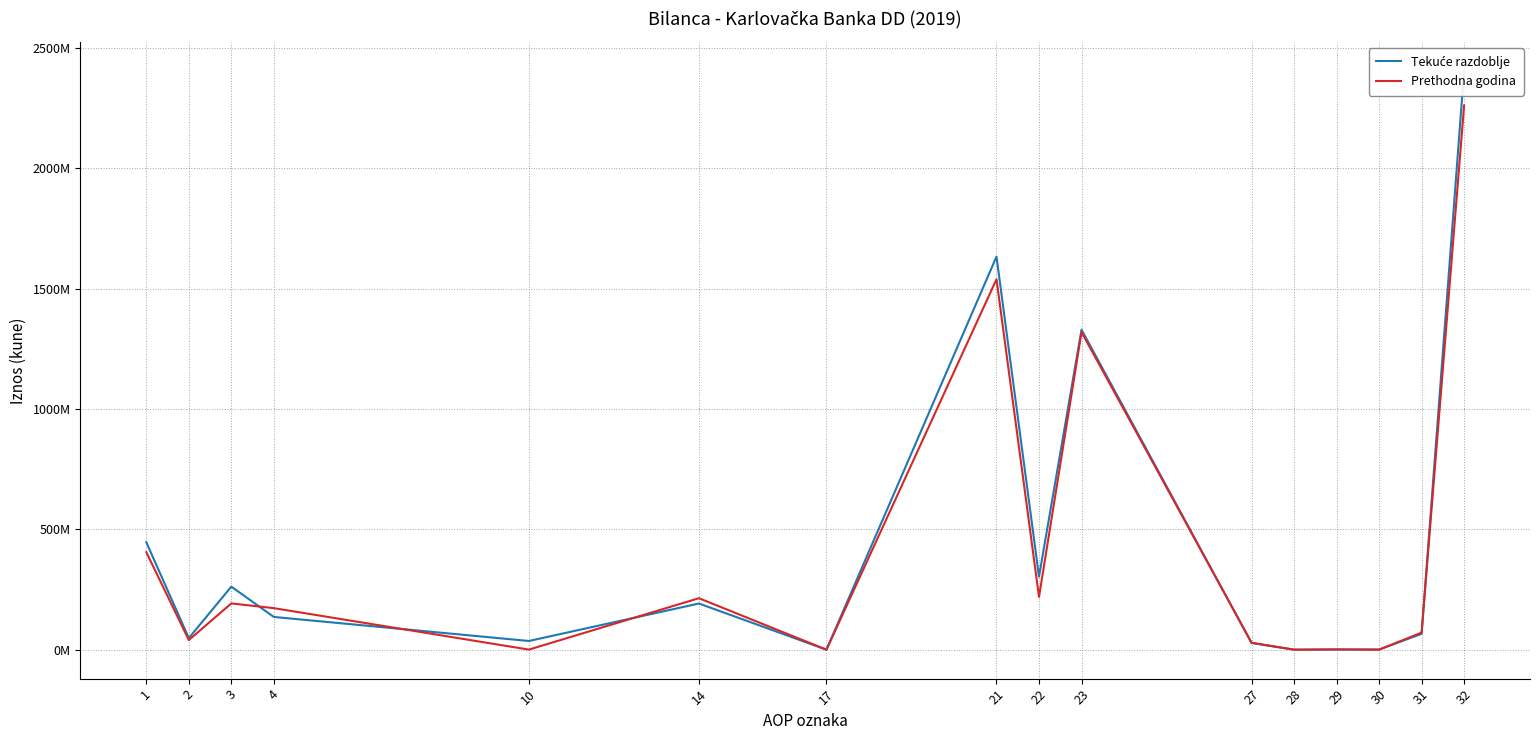

What is the sum of the Tekuće razdoblje values at 10 and 3?

298578519